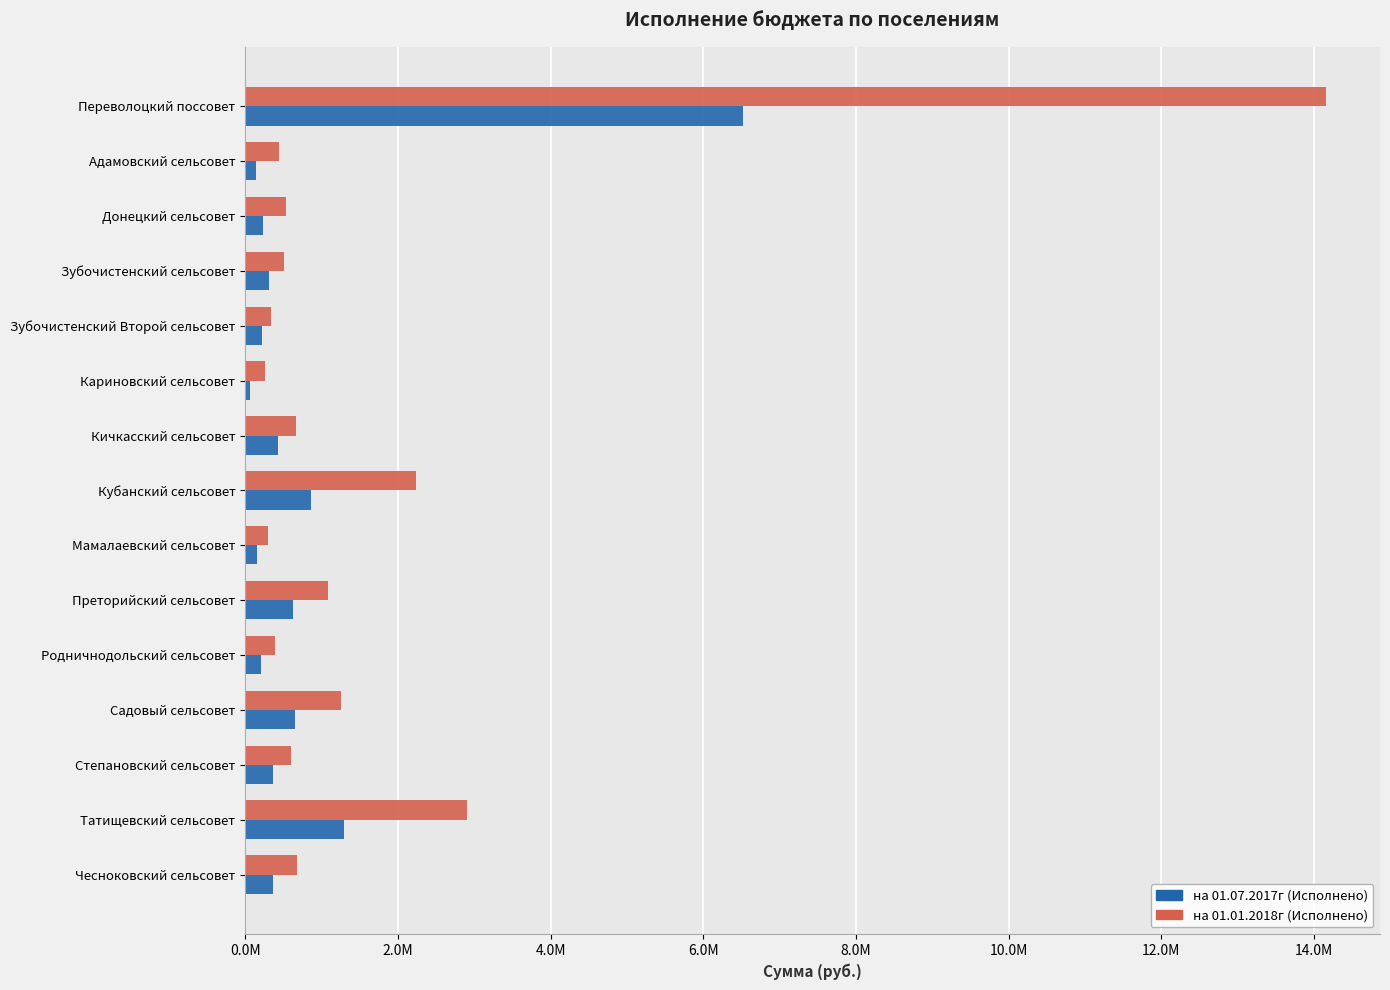

What are all the series names shown in the legend?

на 01.07.2017г (Исполнено), на 01.01.2018г (Исполнено)